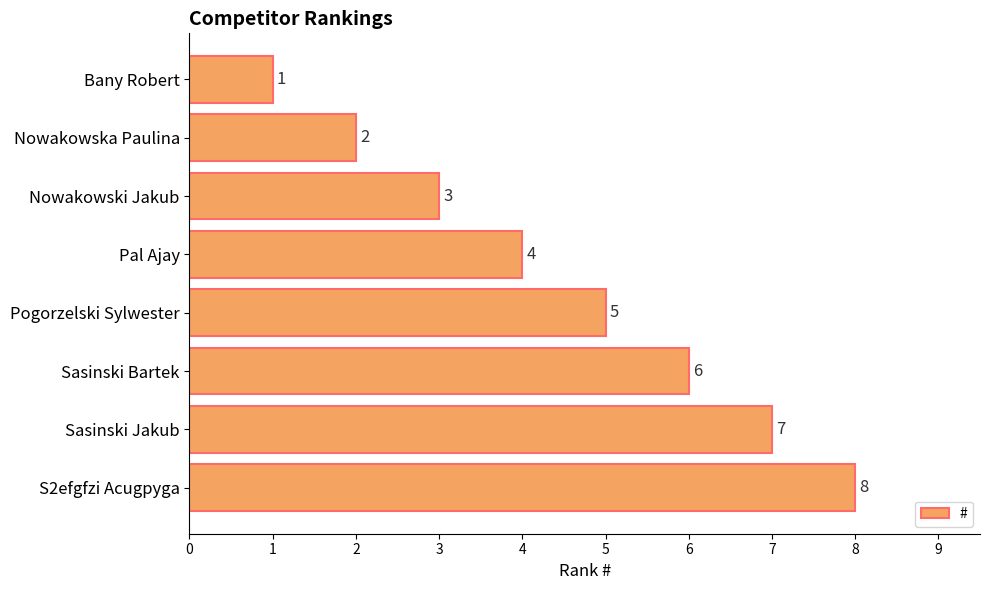

How many categories are shown in the chart?

8